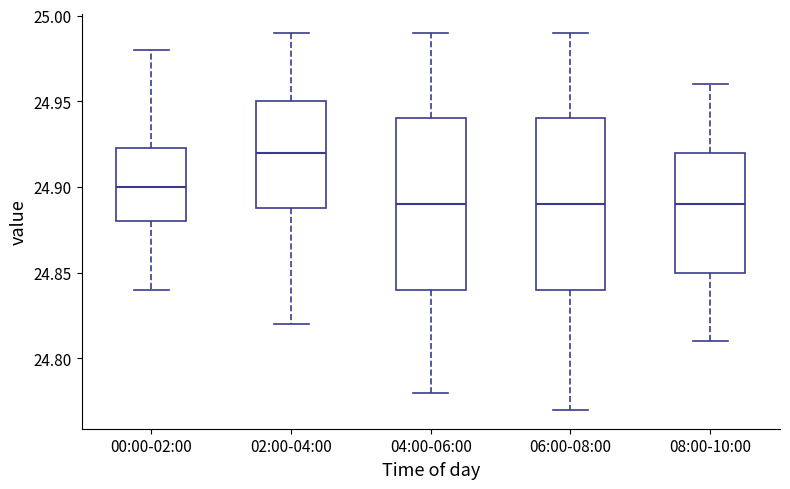

Reading left to right, transcribe this box plot: for each box, give where its median line is, the range the box spans, and where its two whiskers end, as read against the y-axis. The values are not printed on the chart, so give them approximately, as read against the axis.

00:00-02:00: median 24.900, box 24.880 to 24.925, whiskers 24.840 to 24.980
02:00-04:00: median 24.920, box 24.890 to 24.950, whiskers 24.820 to 24.990
04:00-06:00: median 24.890, box 24.840 to 24.940, whiskers 24.780 to 24.990
06:00-08:00: median 24.890, box 24.840 to 24.940, whiskers 24.770 to 24.990
08:00-10:00: median 24.890, box 24.850 to 24.920, whiskers 24.810 to 24.960